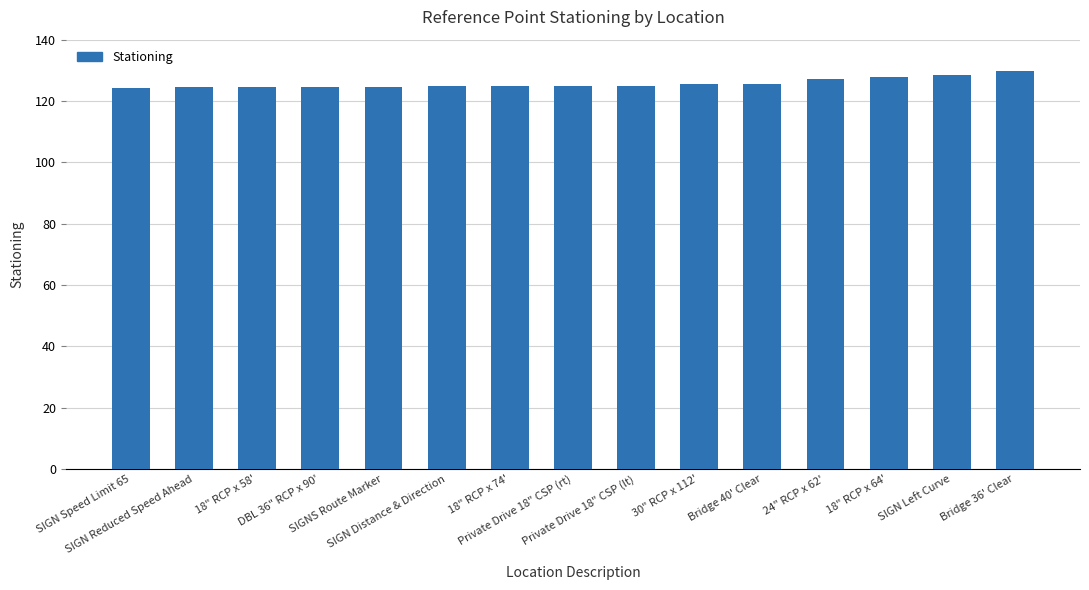

What is the maximum value shown in the chart?

129.8